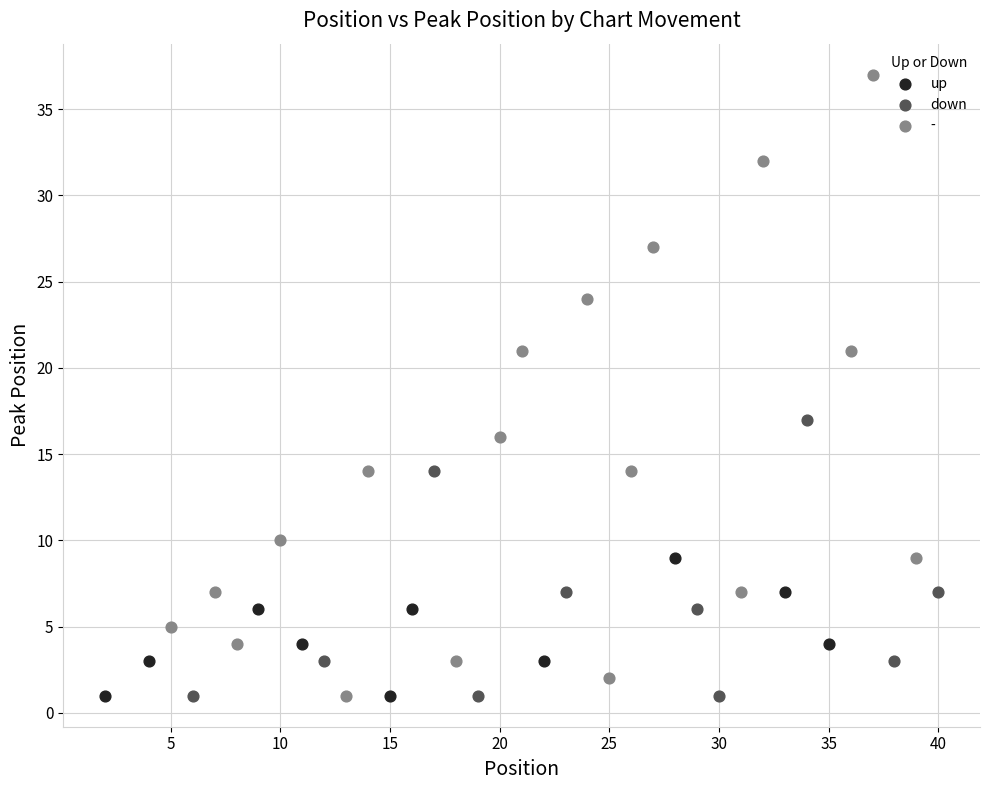

What are all the series names shown in the legend?

up, down, -